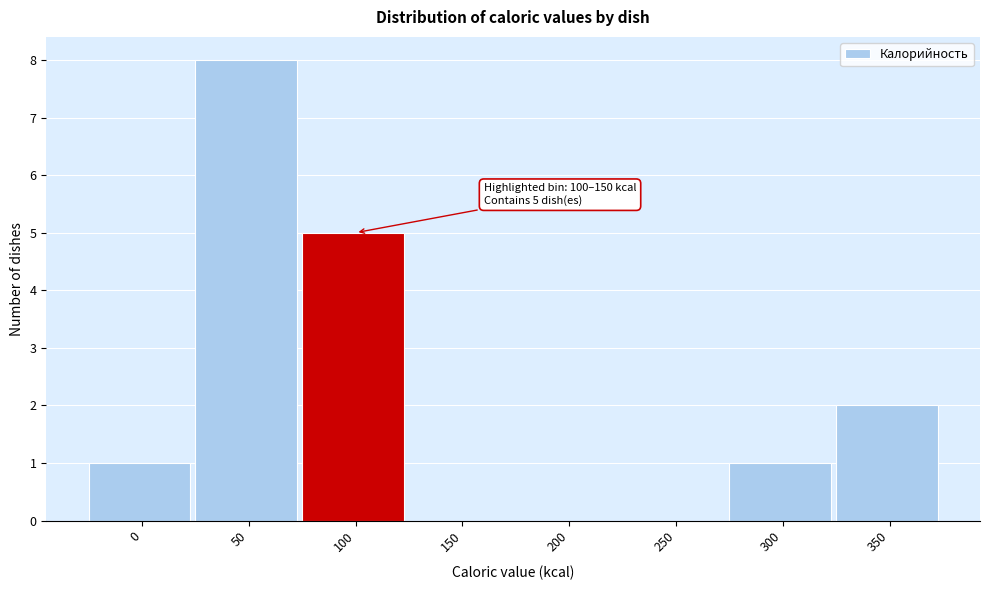

Reading left to right, list all the values displayed in this chart.

0=1	50=8	100=5	150=0	200=0	250=0	300=1	350=2